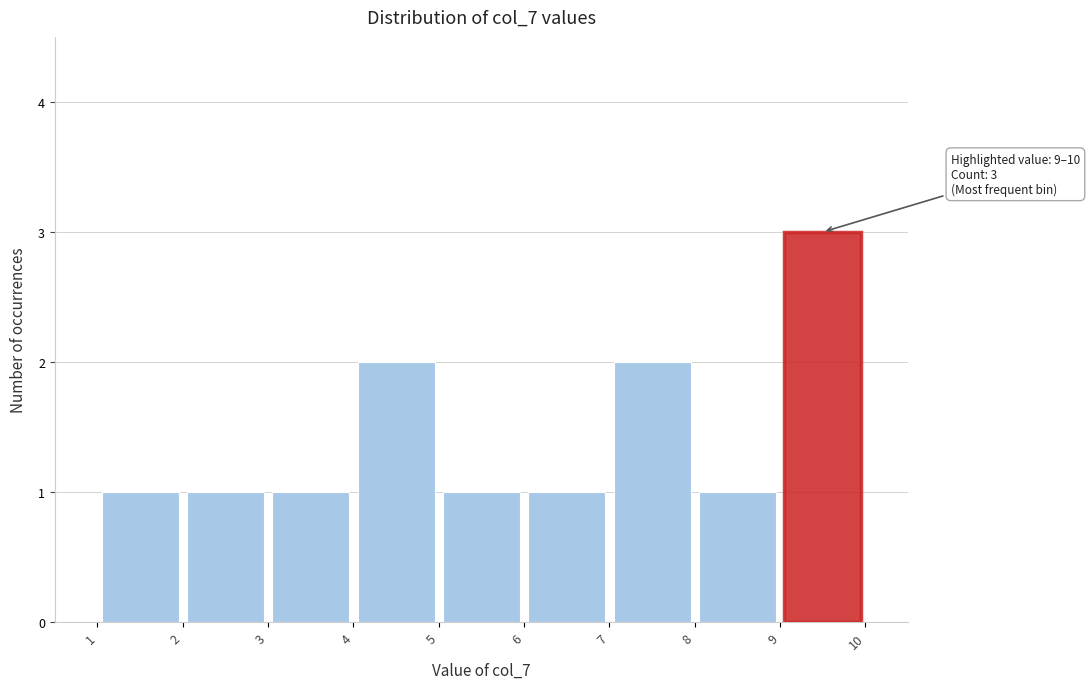

Over which range of the x-axis is the bar tallest?

9 to 10